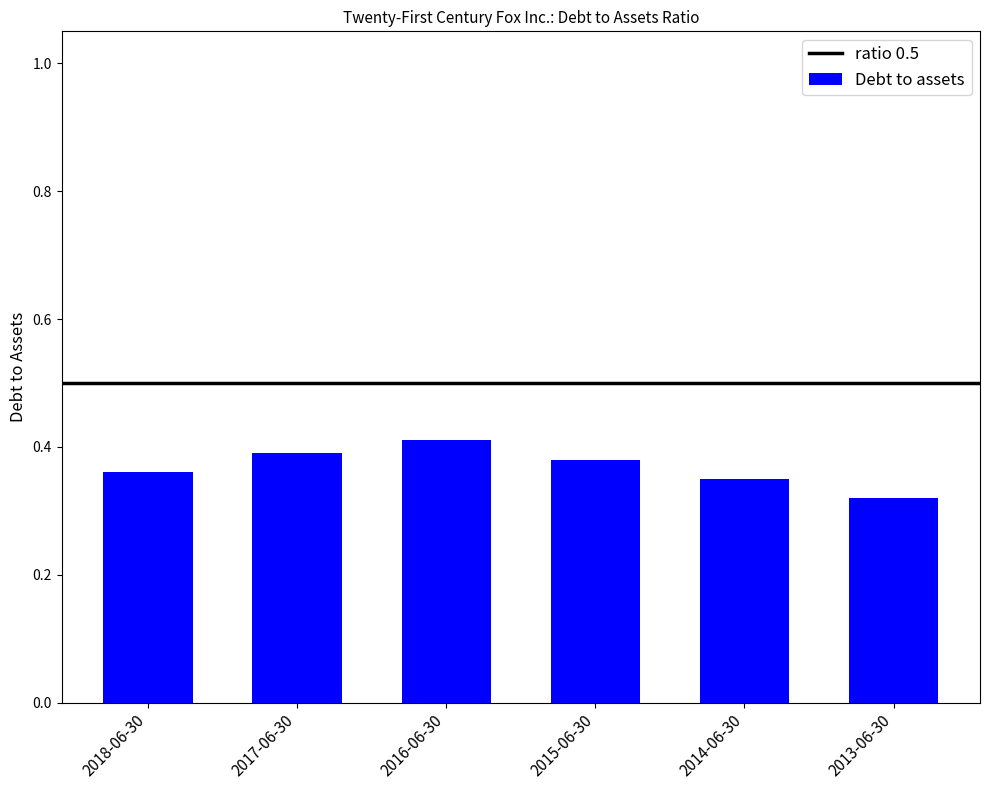

Are the bars grouped side by side (vs. stacked)?

No